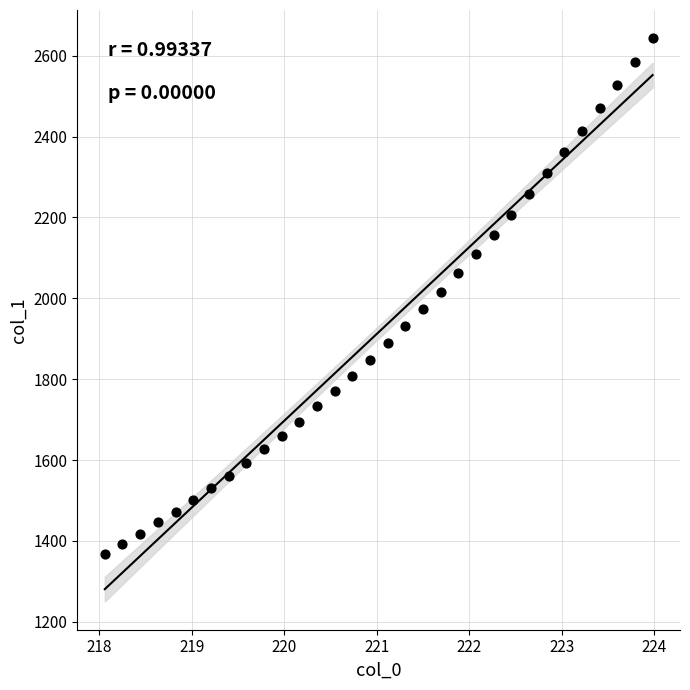

What is the range of X values (max minus min)?

5.9